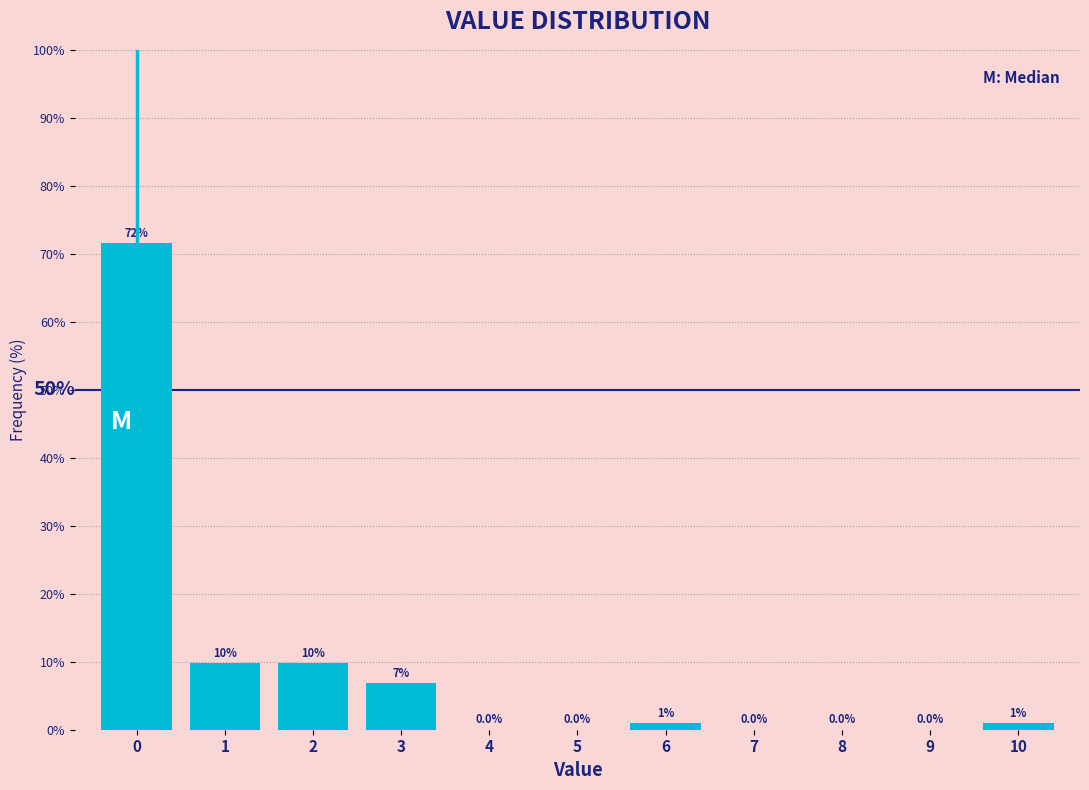

True or false: the data shows 21.7 at 0.

False